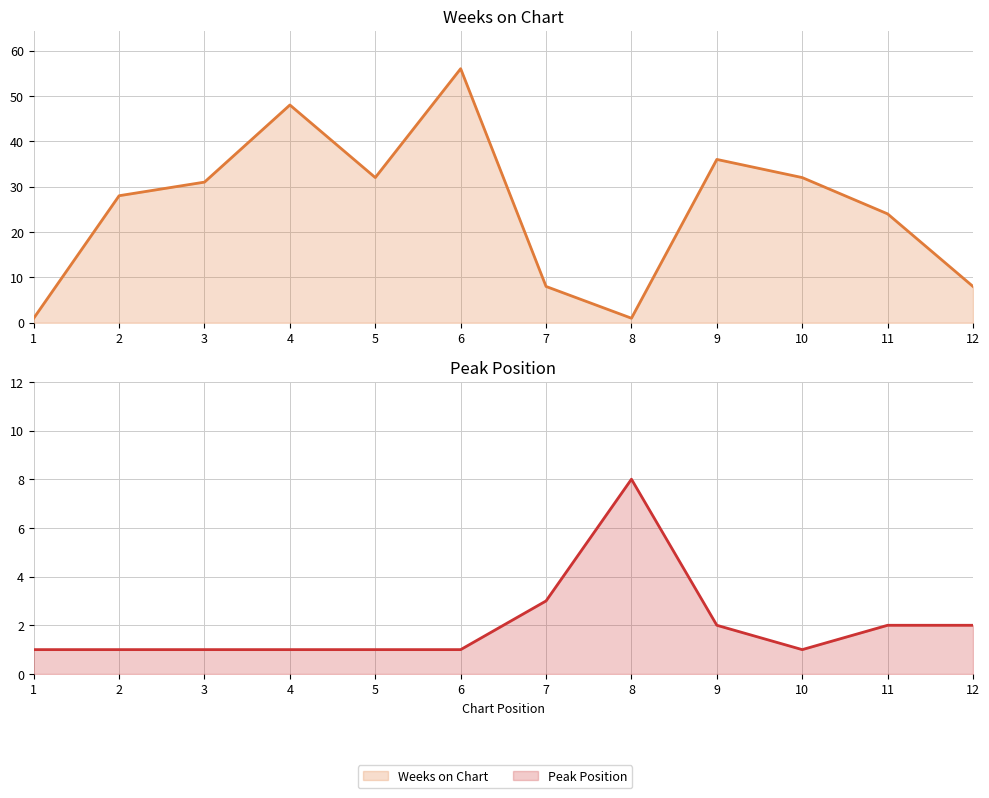

At how many categories does at least one series exceed 39?

2